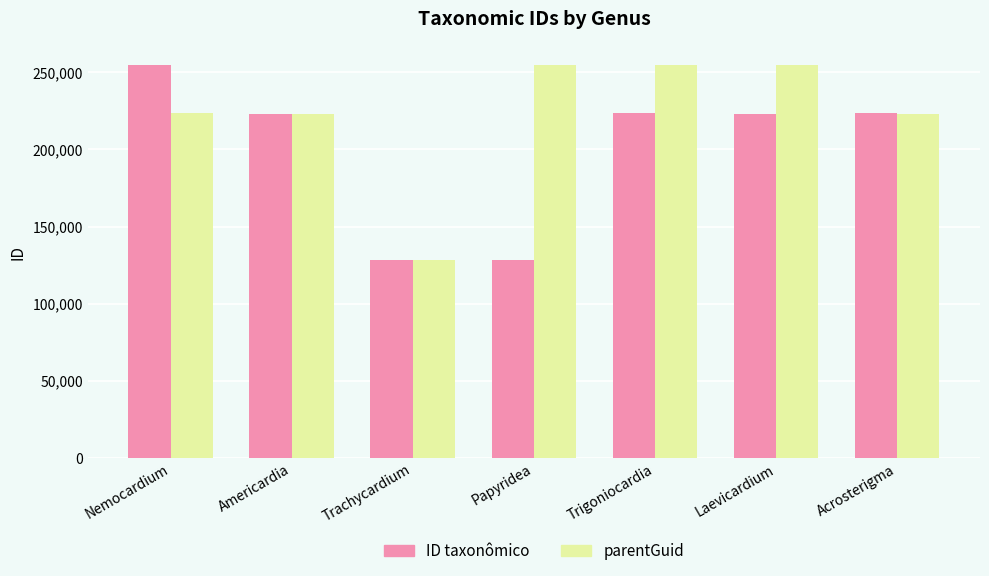

Which series has the largest total across all categories?

parentGuid